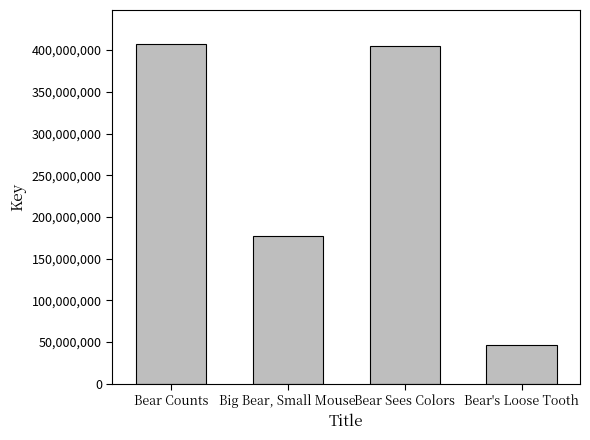

Between Big Bear, Small Mouse and Bear Sees Colors, which is larger?

Bear Sees Colors